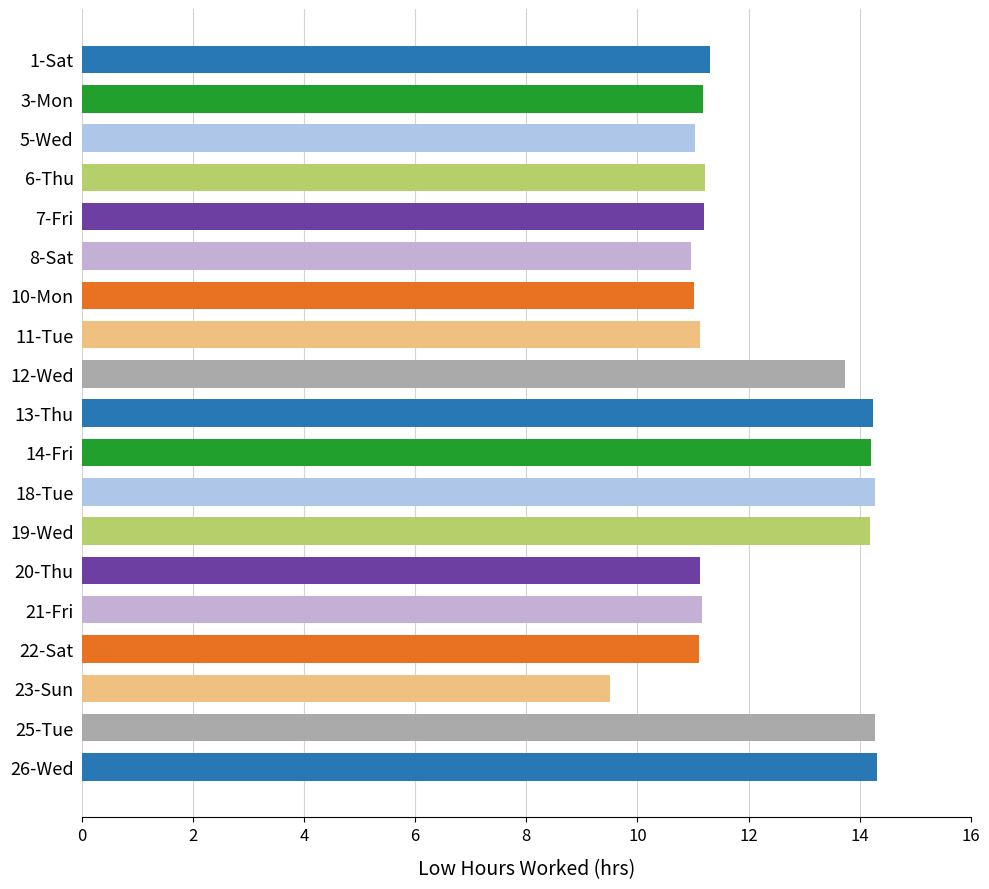

What is the change in value from 6-Thu to 26-Wed?

+3.1